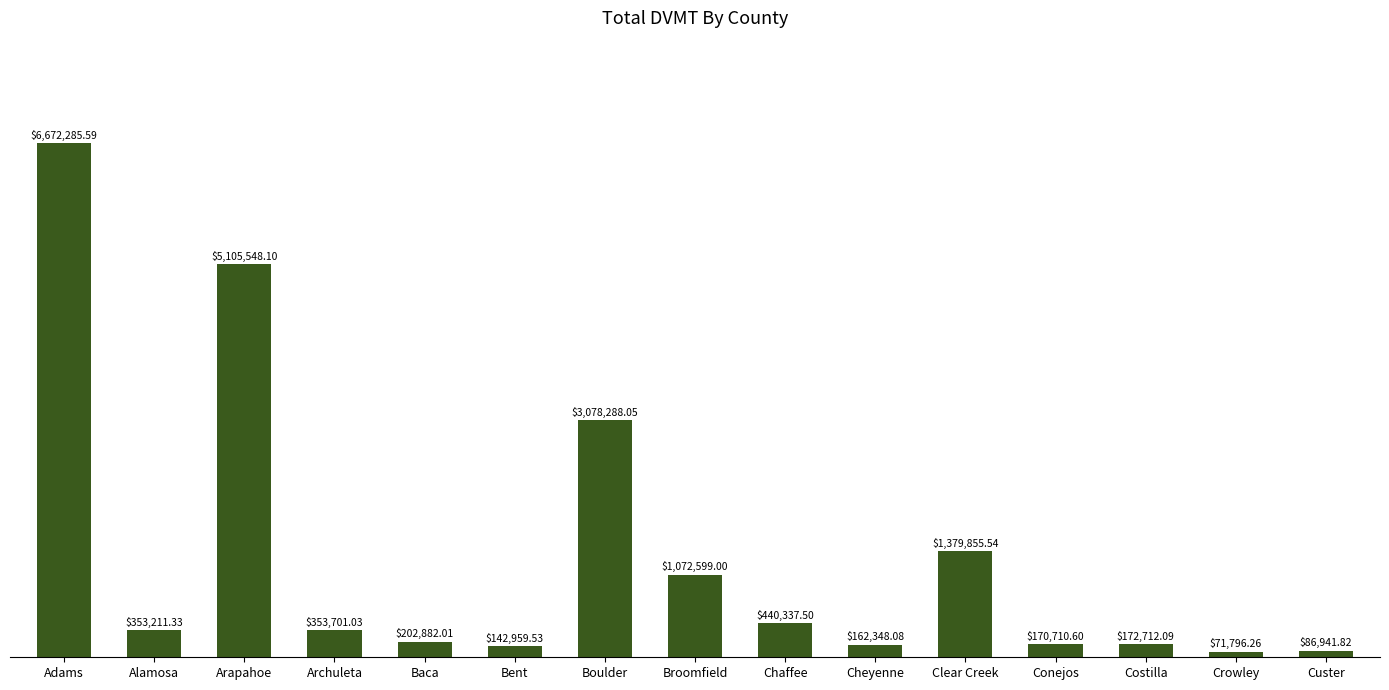

Are the bars horizontal?

No